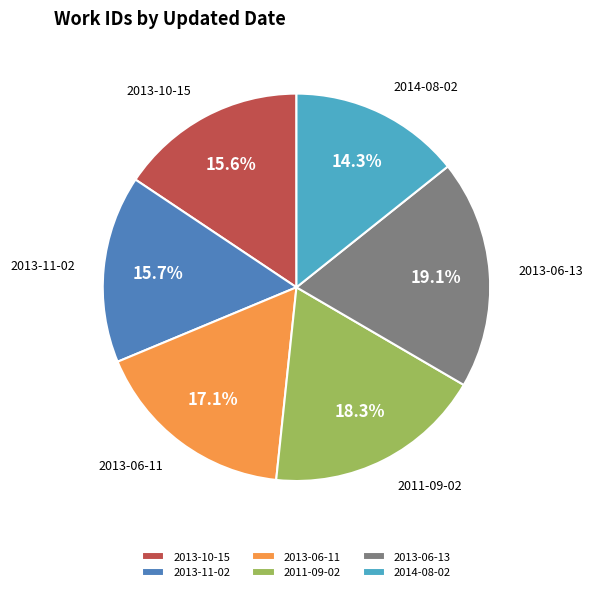

True or false: 2013-06-13 accounts for 19% of the total.

True